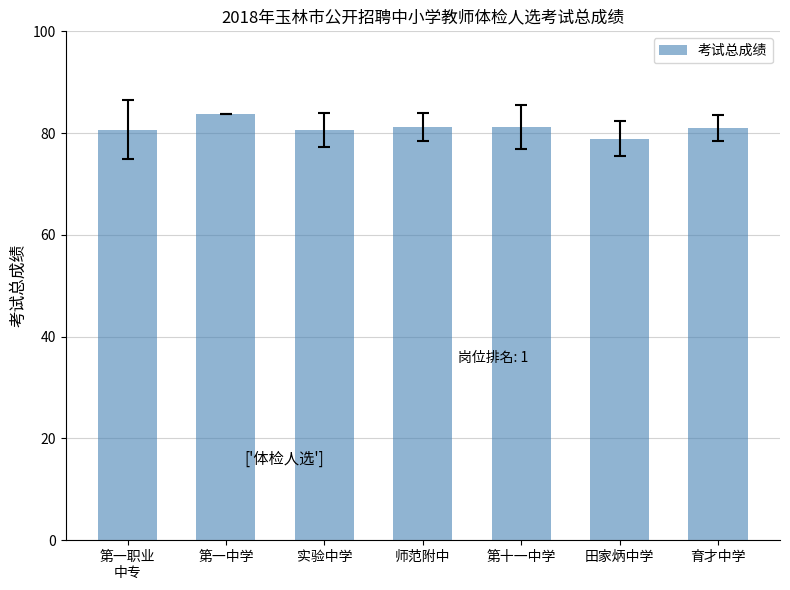

Read the value at 田家炳中学.

78.9